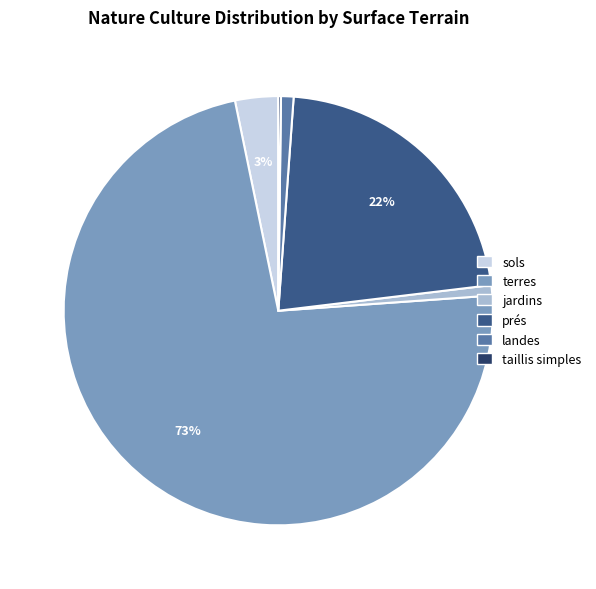

Does any single category account for the majority?

Yes